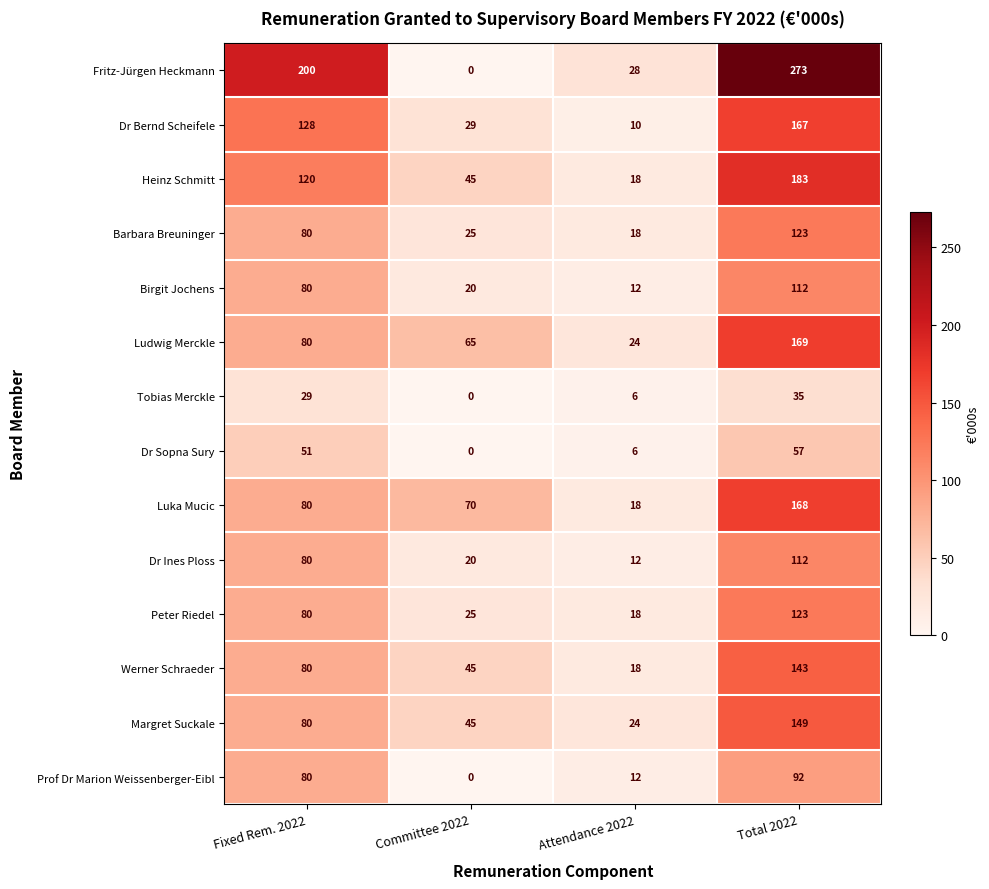

Rank the categories by Ludwig Merckle value from highest to lowest.

Total 2022, Fixed Rem. 2022, Committee 2022, Attendance 2022